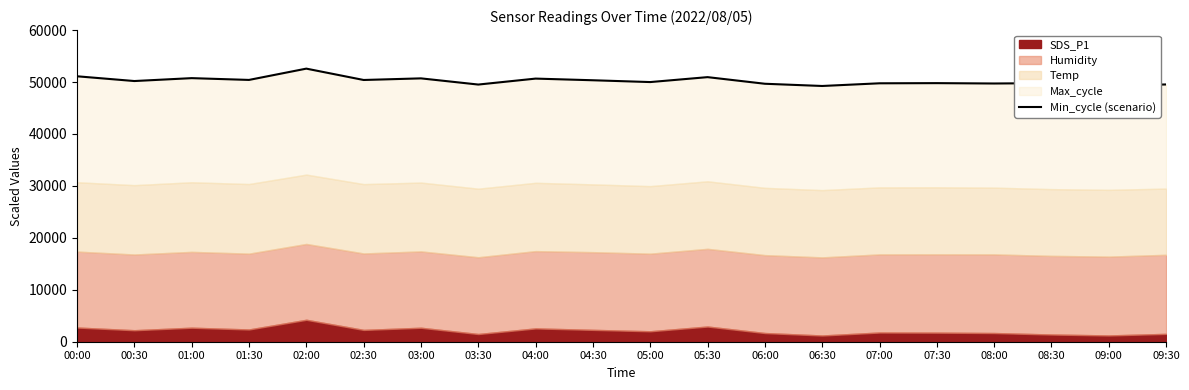

What is the difference between the values at 07:30 and 07:00?

31